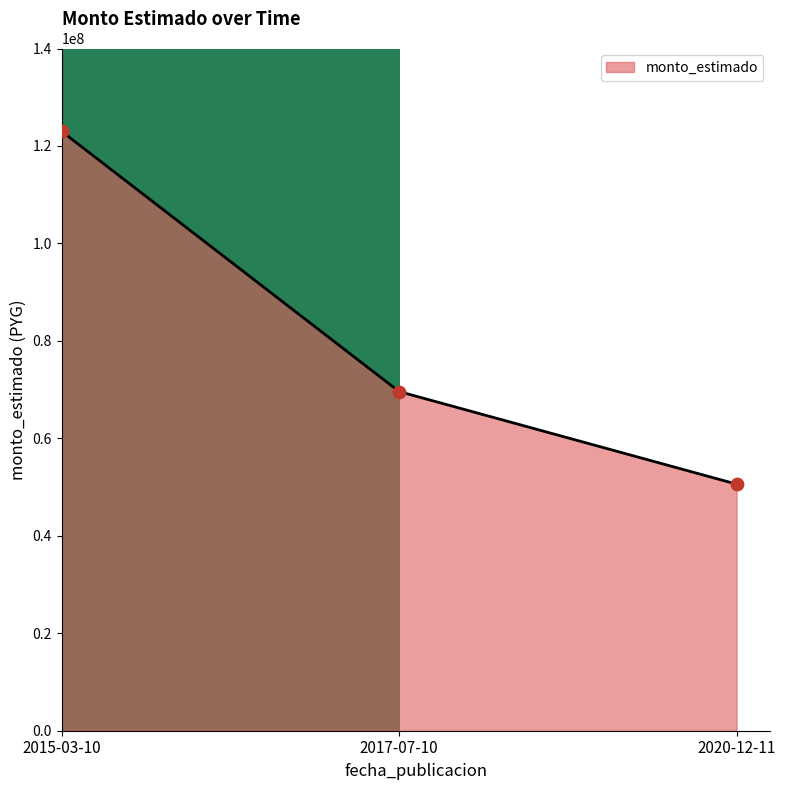

What is the ratio of the value at 2017-07-10 to the value at 2020-12-11?

1.4